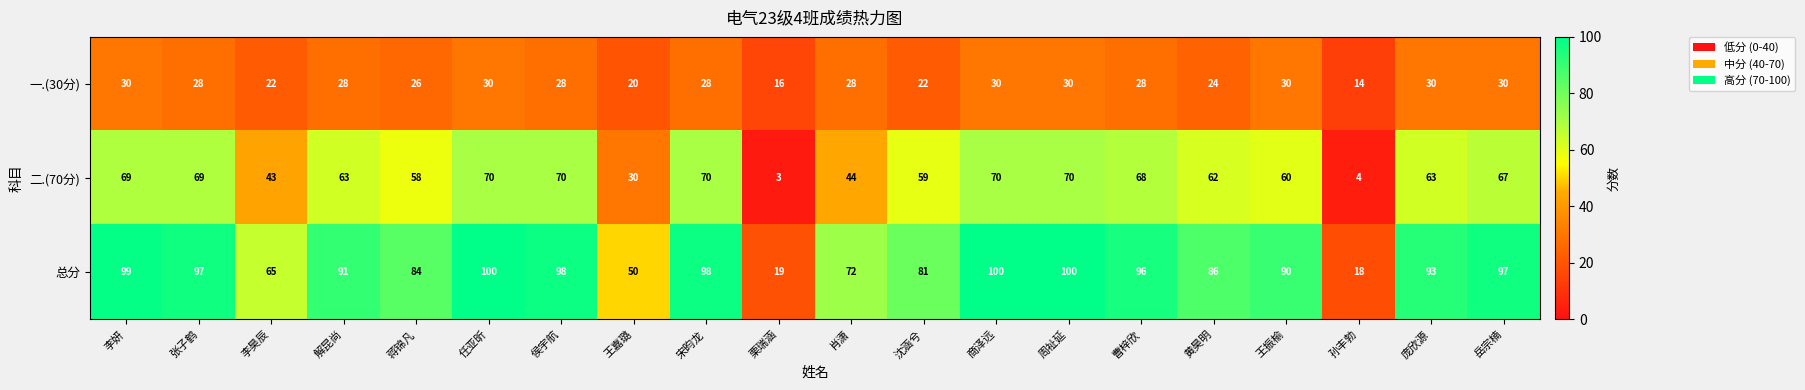

What is the sum of the 一.(30分) values at 解昆尚 and 曹梓欣?

56